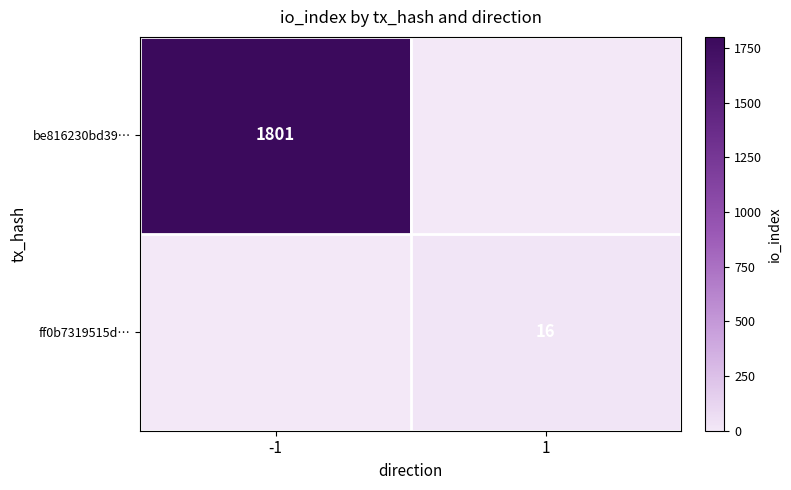

True or false: be816230bd39… has a value of 1801 at -1.

True